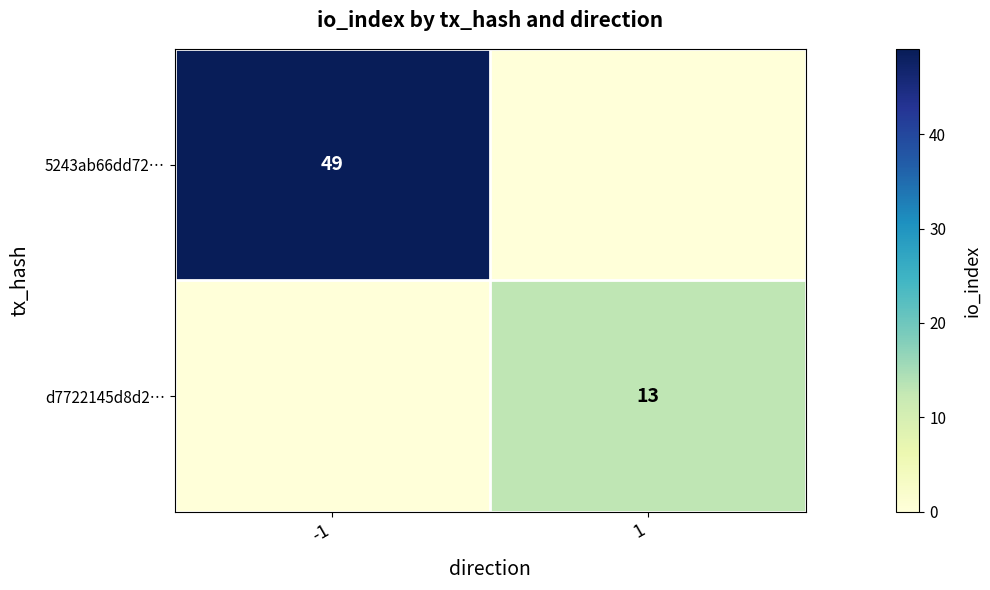

How many data points does each series have?

2